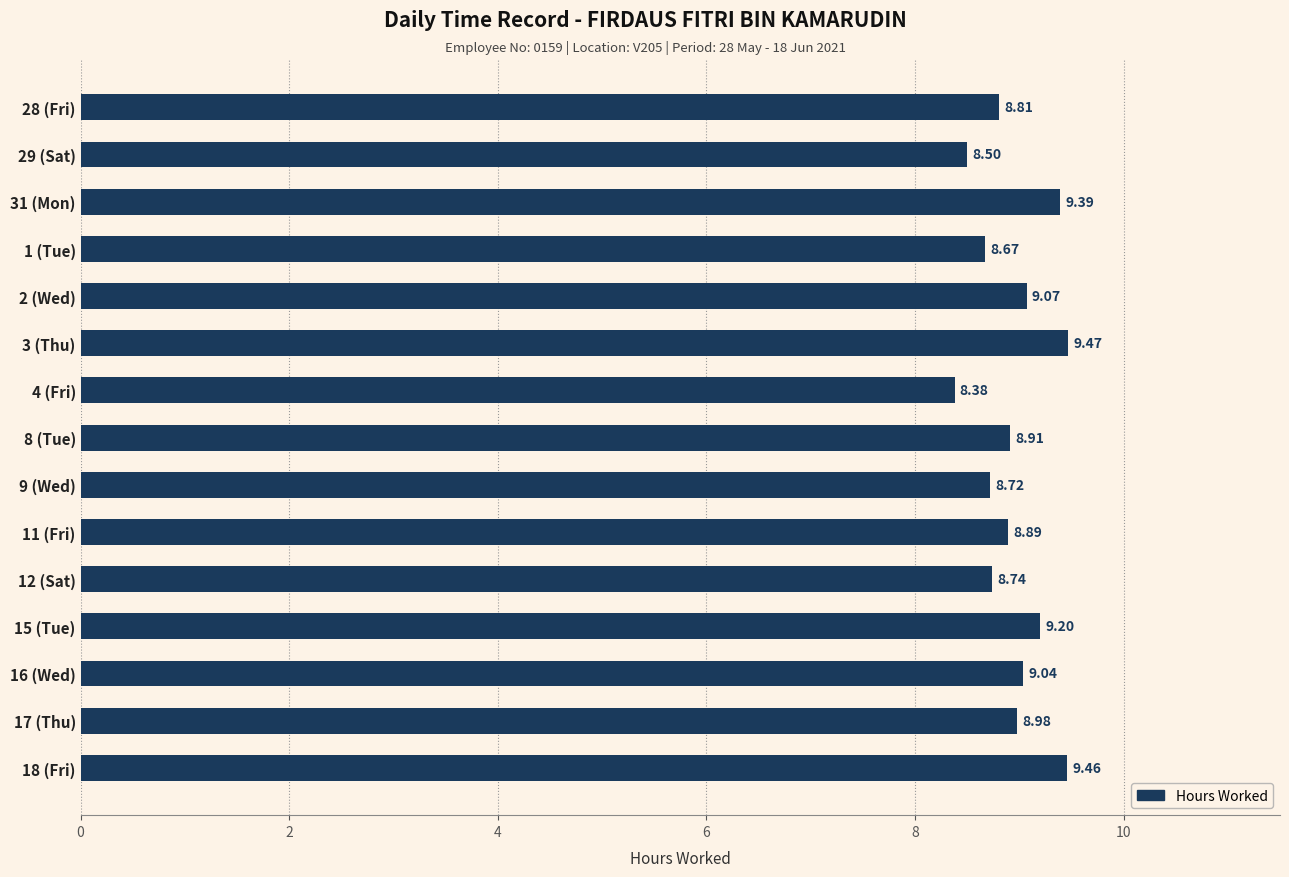

What is the greatest value displayed?

9.5